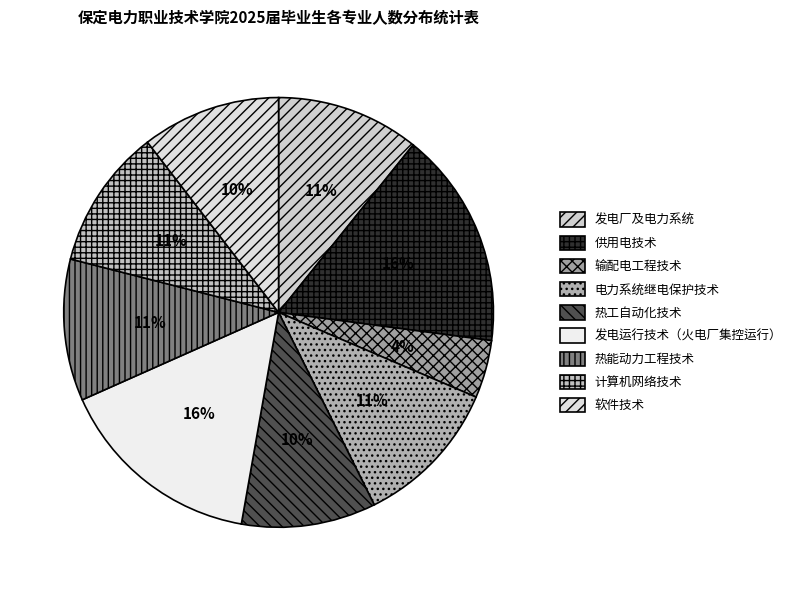

How many slices are in this pie chart?

9